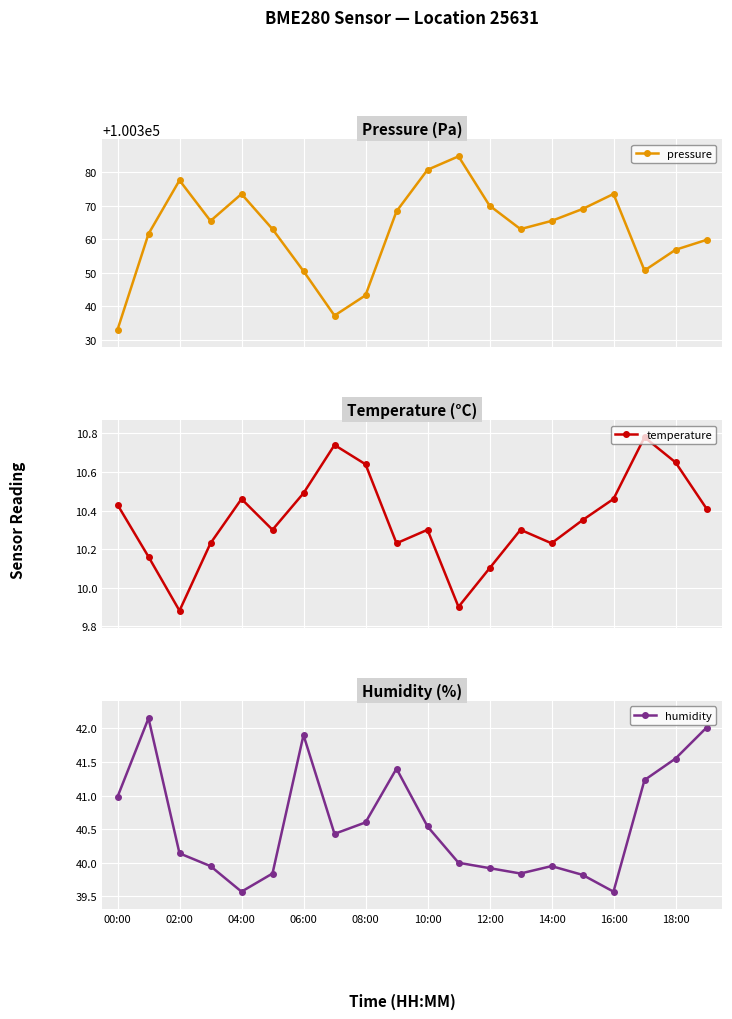

In pressure, how many points are higher than both neighbors (excluding endpoints)?

4